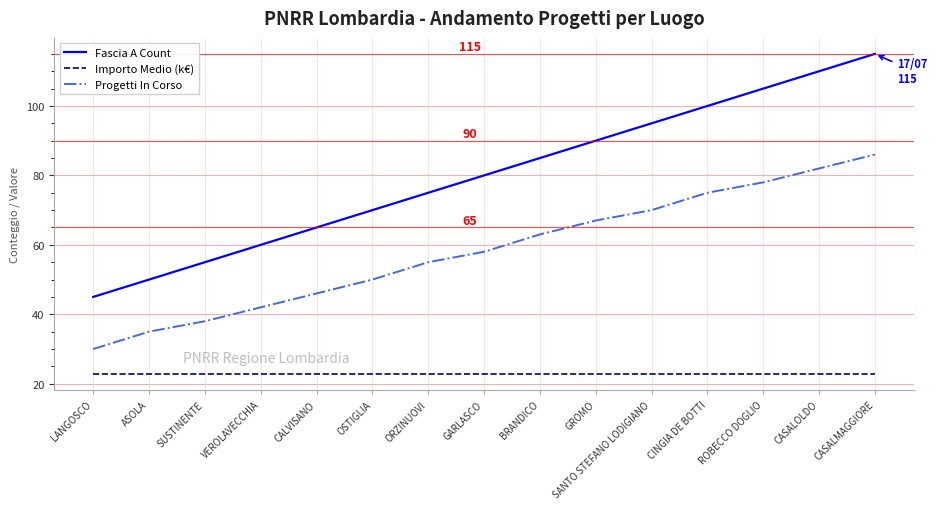

True or false: Progetti In Corso and Fascia A Count intersect in this chart.

False